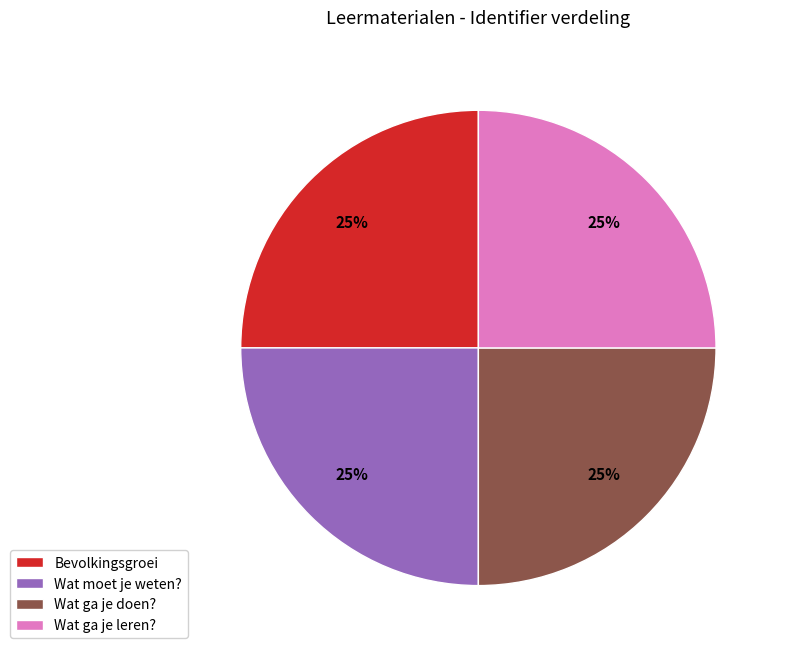

Is it true that Wat ga je leren? is 36% of the pie?

False